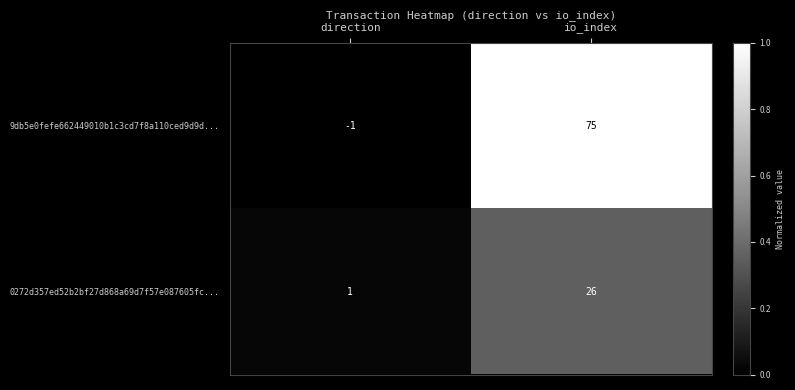

The value of 0272d357ed52b2bf27d868a69d7f57e087605fc... at direction is 1. True or false?

True